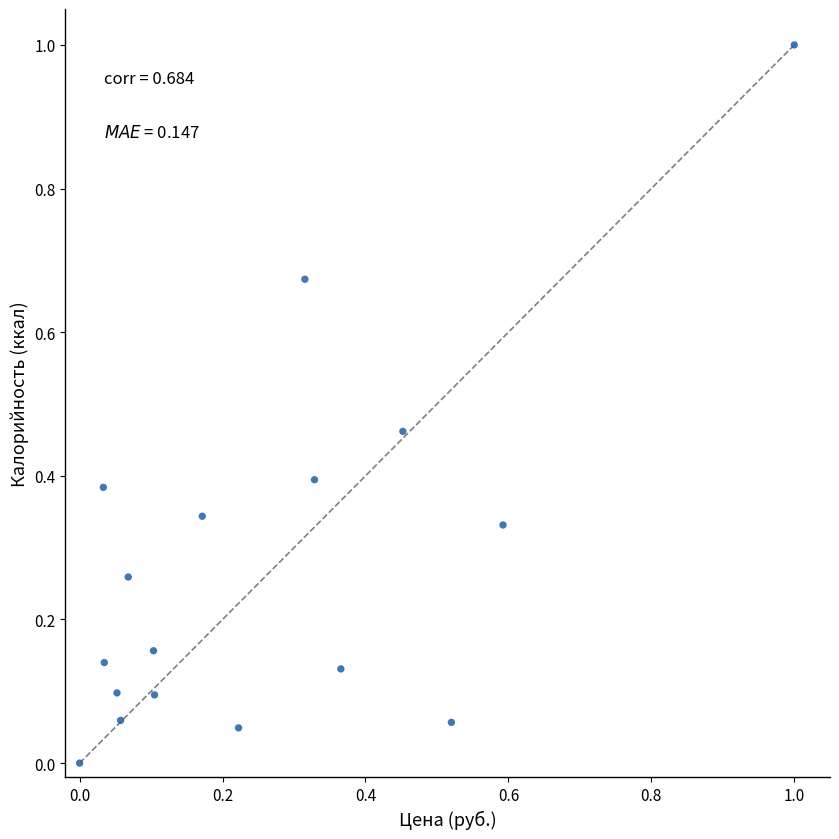

What is the range of Y values (max minus min)?

1.0